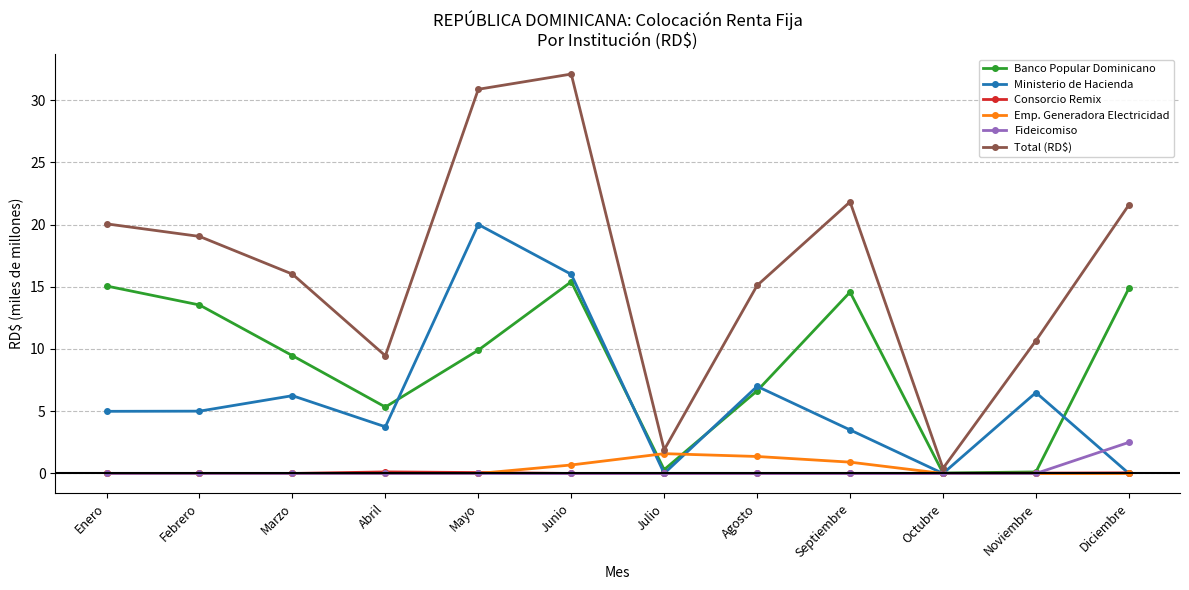

What is the value of the Ministerio de Hacienda point at the 6th from the left?

16.0